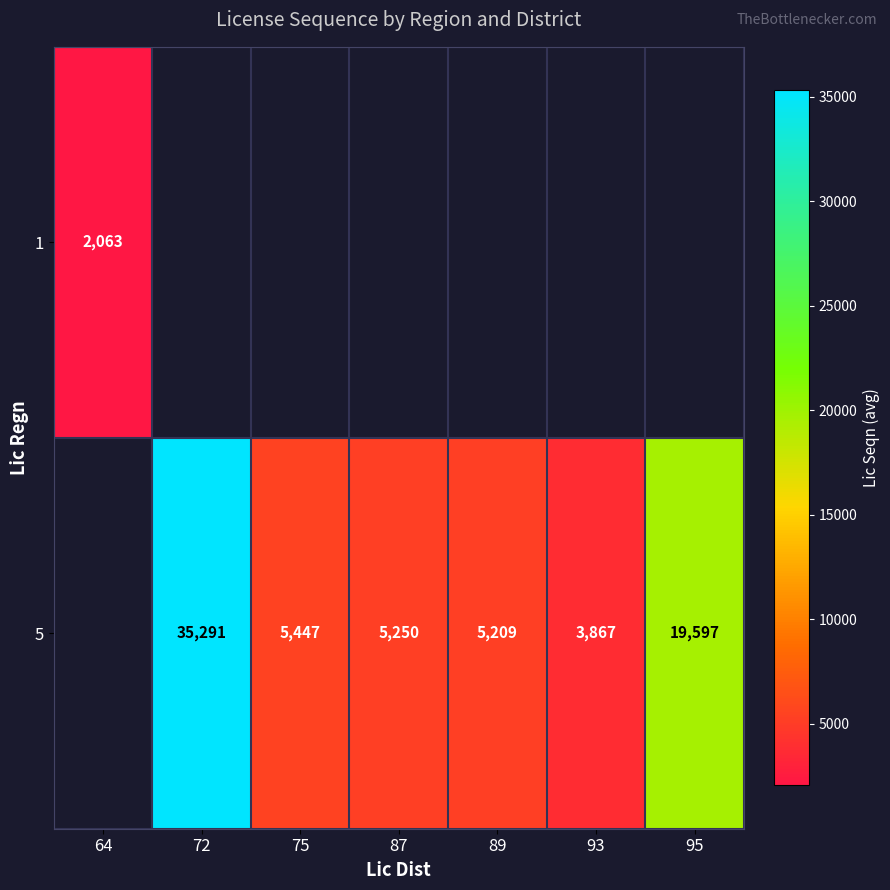

Is it true that 5 equals 5250 at 87?

True